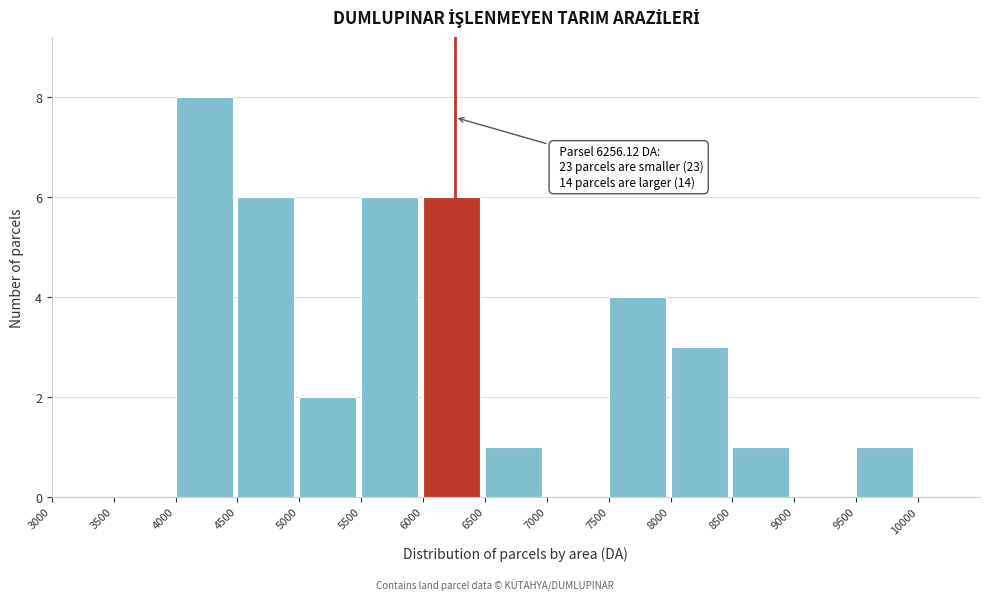

Which range on the x-axis has the tallest bar?

4000 to 4500